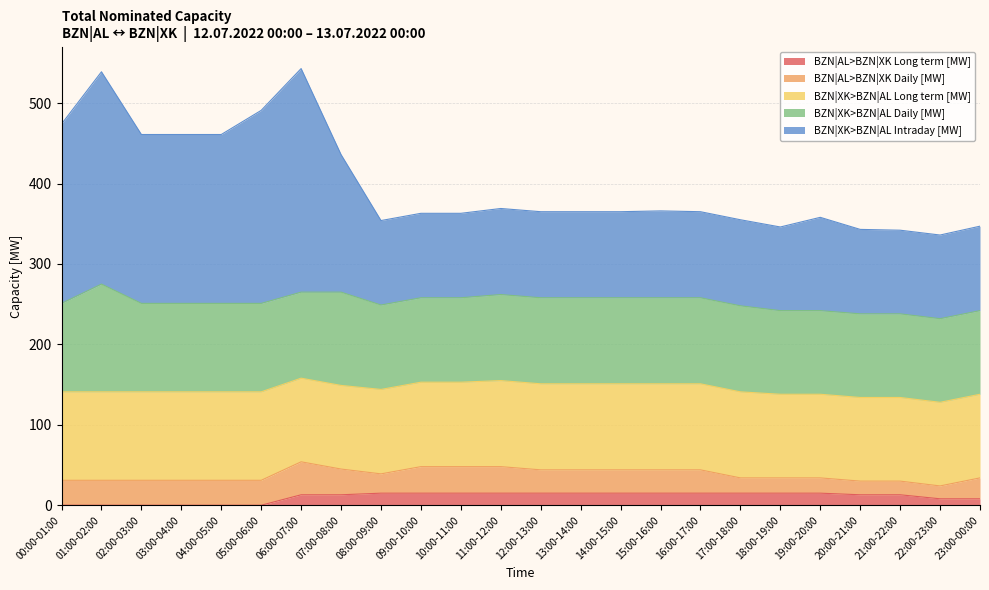

True or false: BZN|XK>BZN|AL Long term [MW] has more than 2 points higher than both neighbors.

False